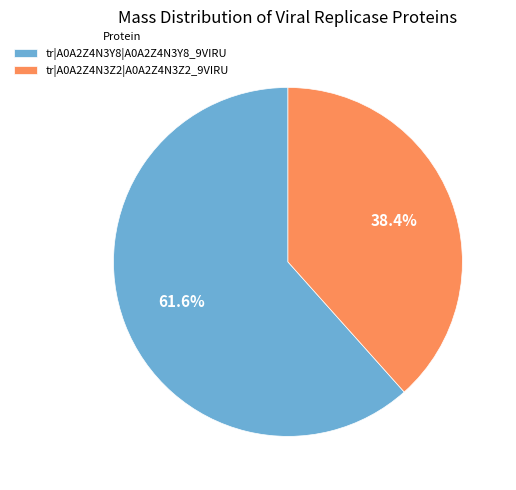

What is the largest slice in the pie chart?

tr|A0A2Z4N3Y8|A0A2Z4N3Y8_9VIRU